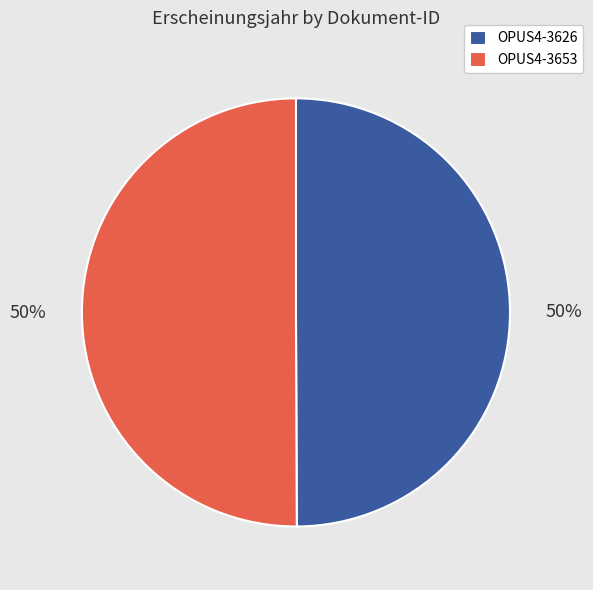

Combined, do OPUS4-3626 and OPUS4-3653 account for over 50%?

Yes